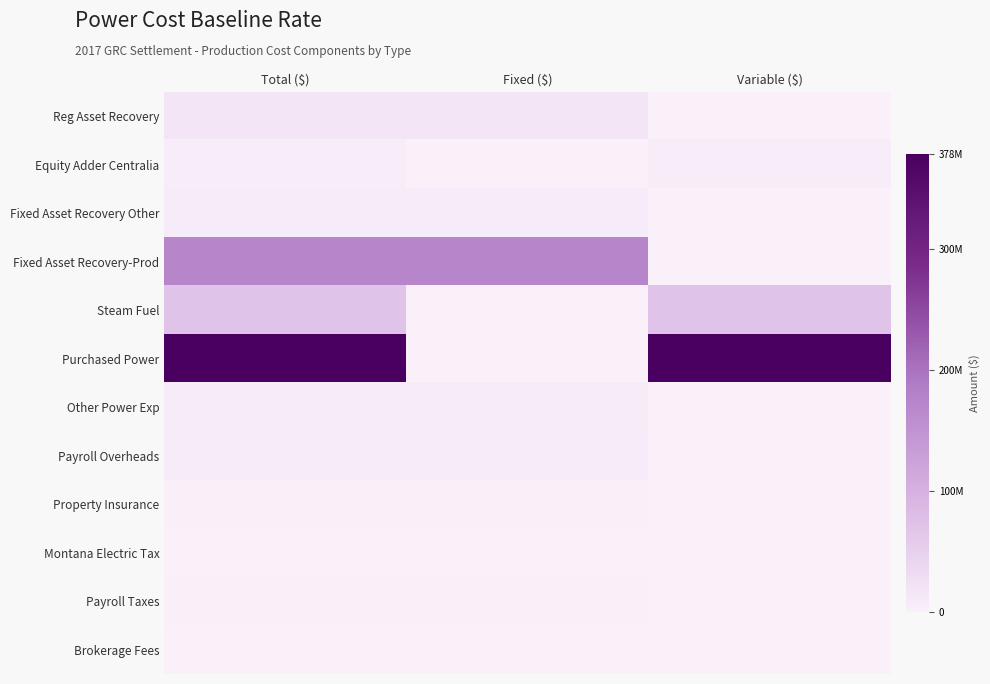

What is the spread (max minus min) of values at Total ($)?

378036047.5